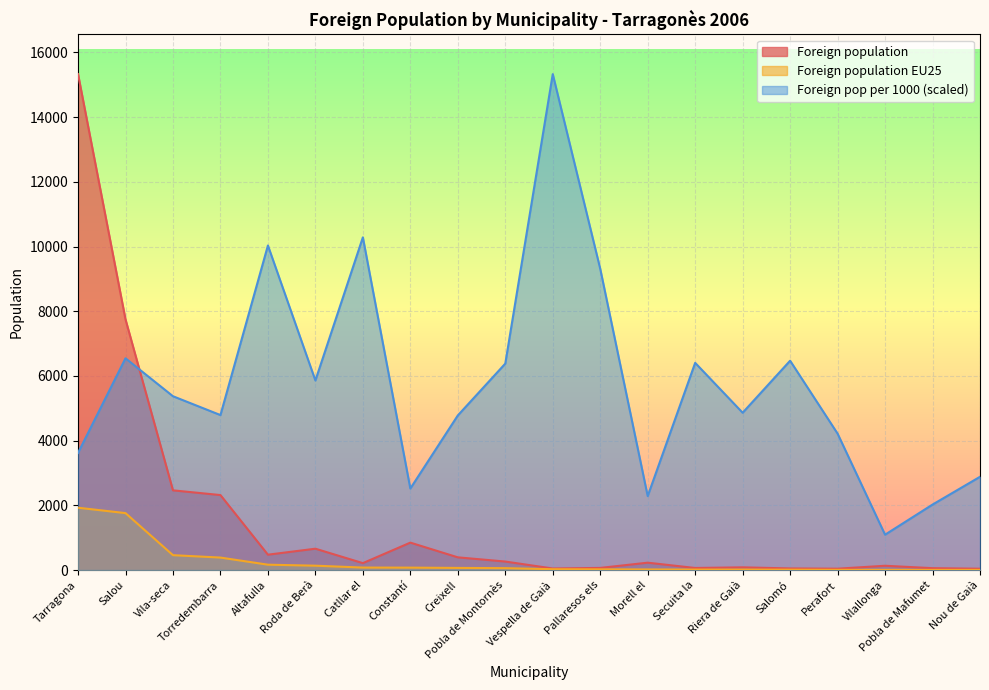

What is the total value across all series at Vespella de Gaià?

15401.0